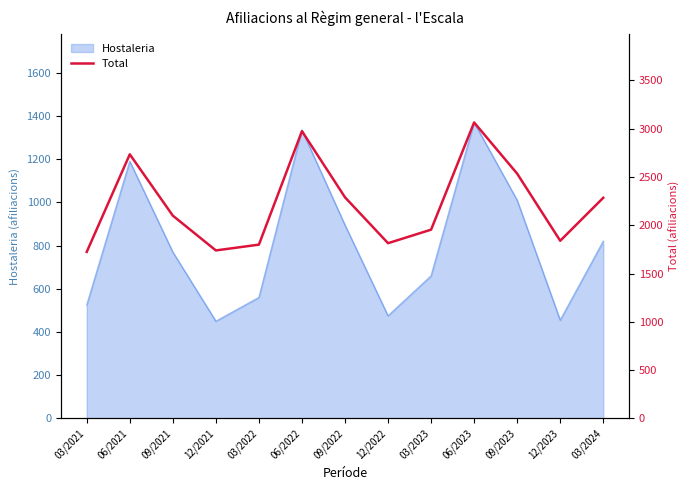

True or false: Hostaleria has a value of 893 at 03/2021.

False